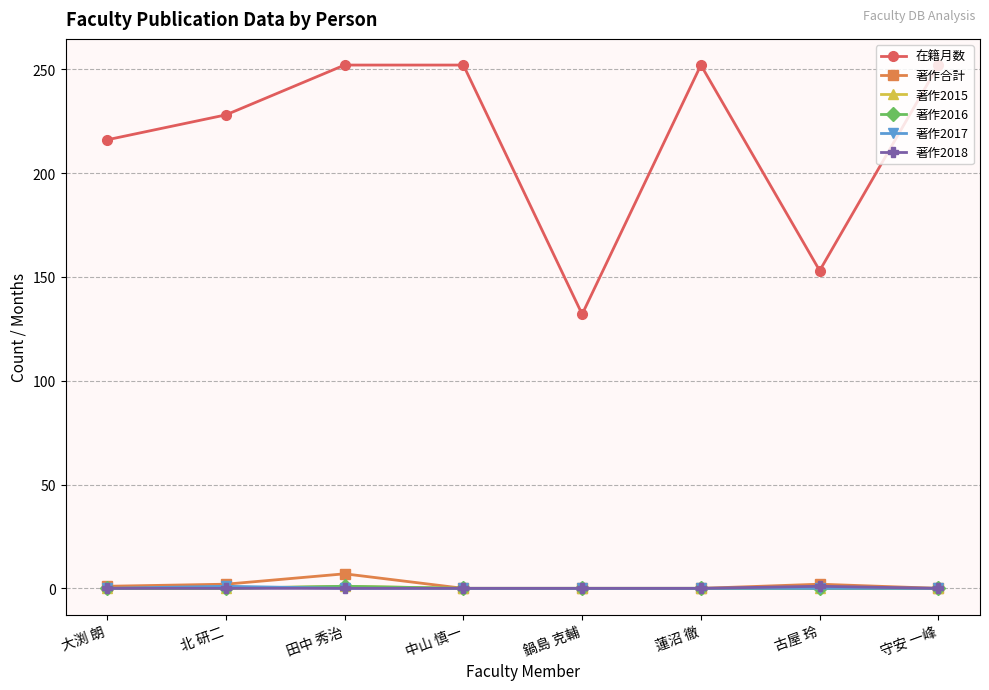

Does the chart have visible grid lines?

Yes